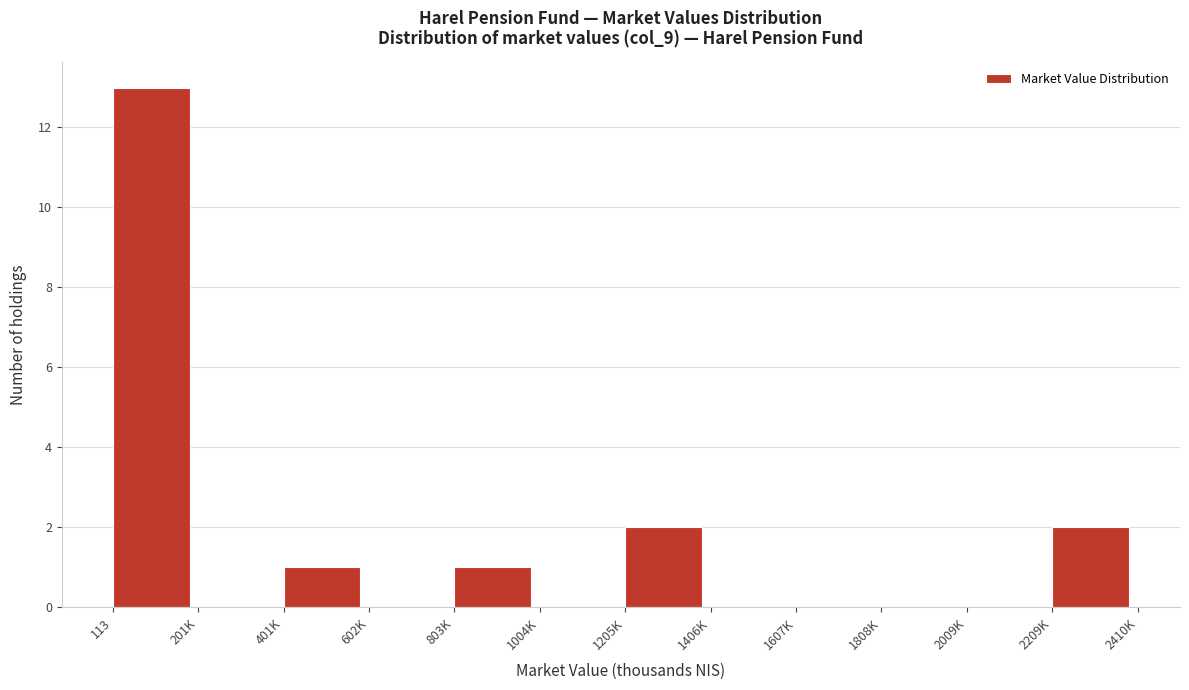

Reading left to right, transcribe all the data shown in this chart.

113=13	201K=0	401K=1	602K=0	803K=1	1004K=0	1205K=2	1406K=0	1607K=0	1808K=0	2009K=0	2209K=2